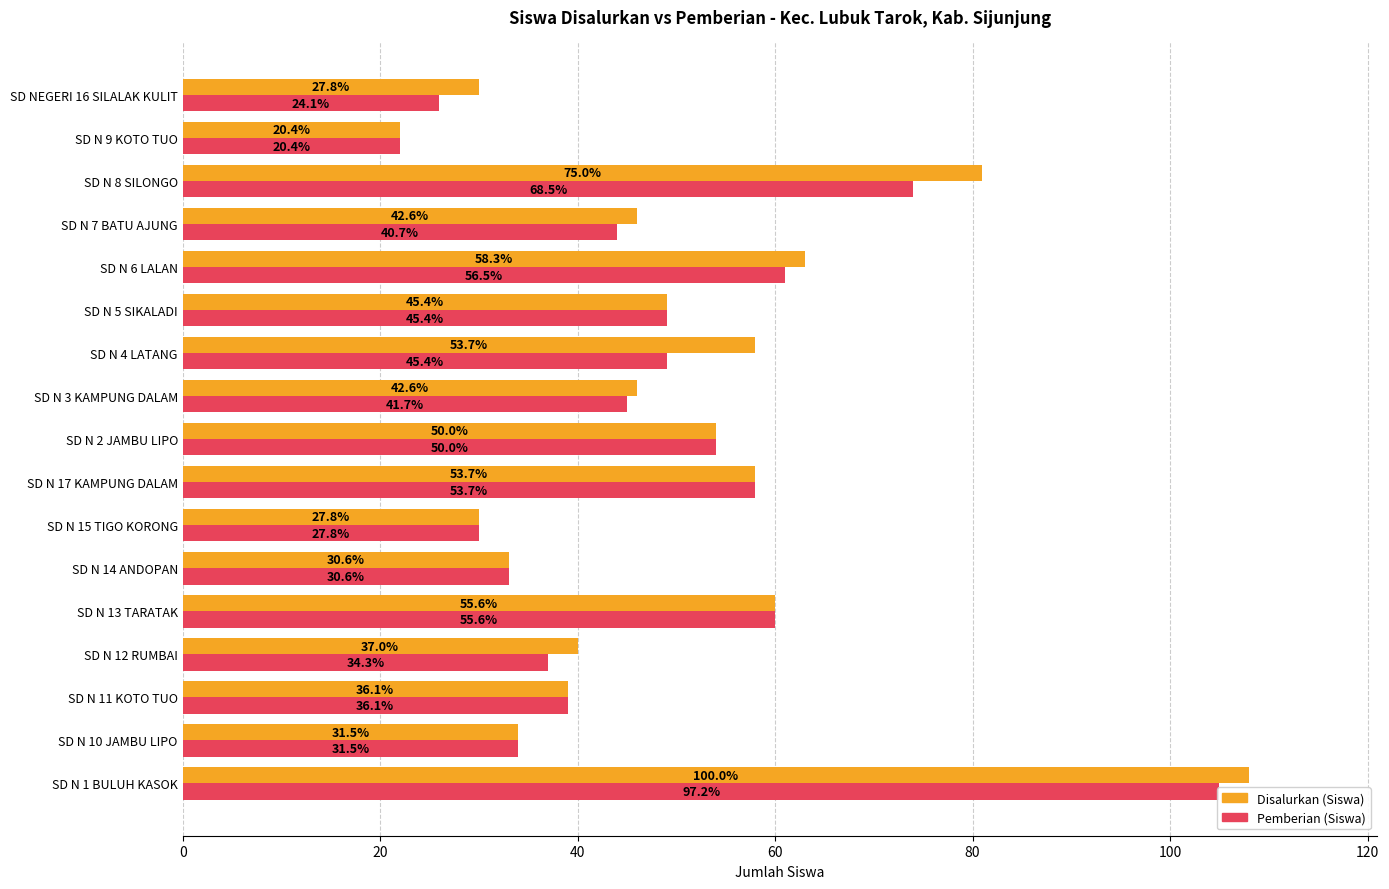

List the series in order of their overall mean, lowest first.

Pemberian (Siswa), Disalurkan (Siswa)